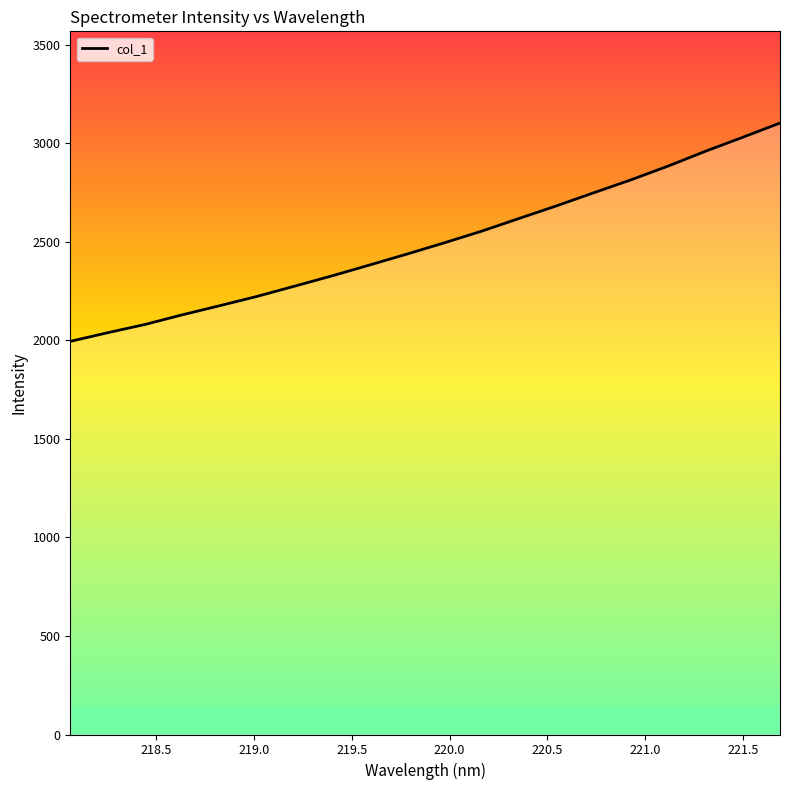

What is the minimum value shown in the chart?

1994.3